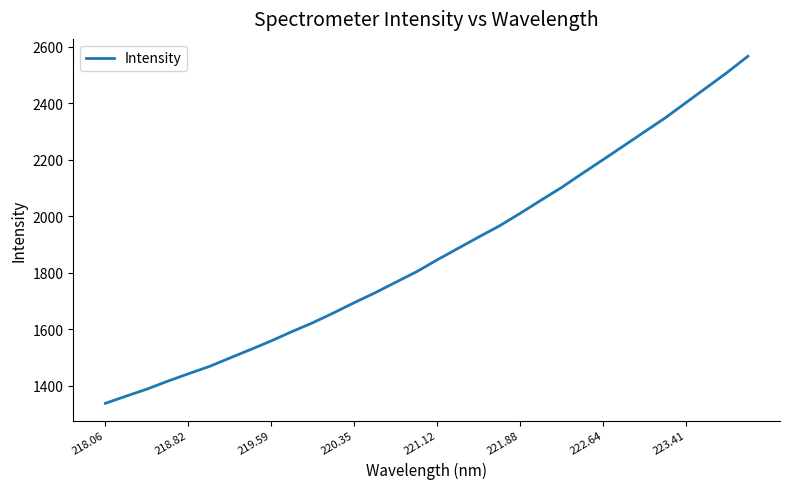

Does the chart display data point markers on the line(s)?

No